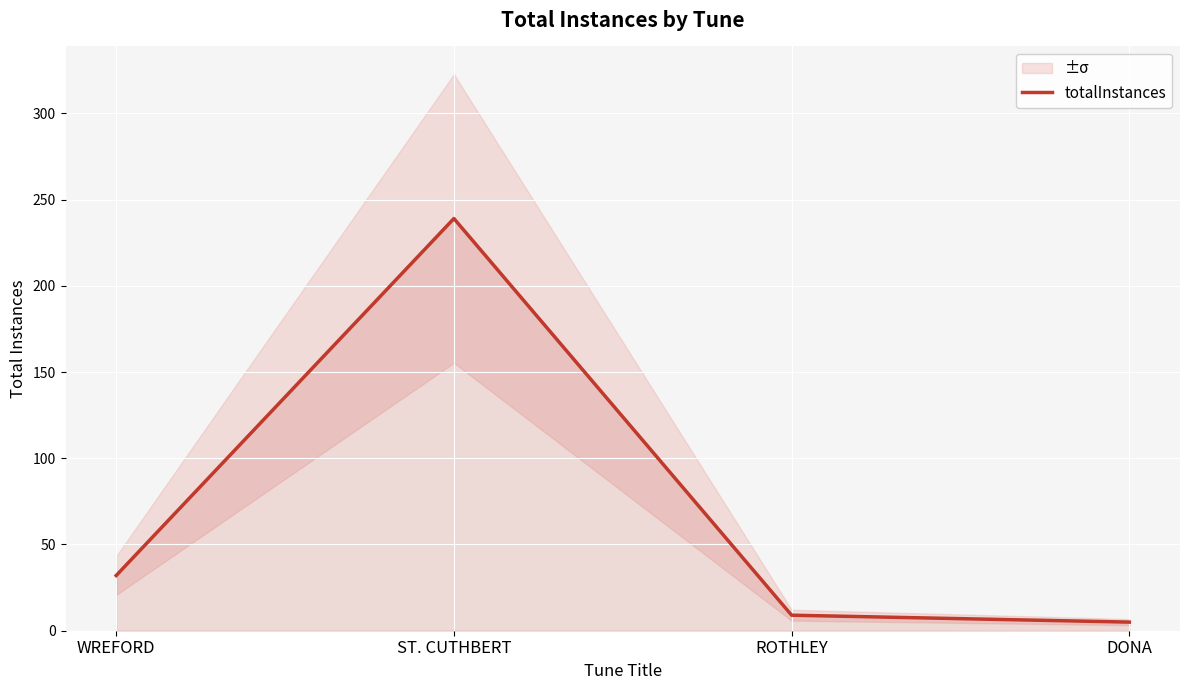

Reading right to left, extract all data points from this chart.

DONA=5	ROTHLEY=9	ST. CUTHBERT=239	WREFORD=32